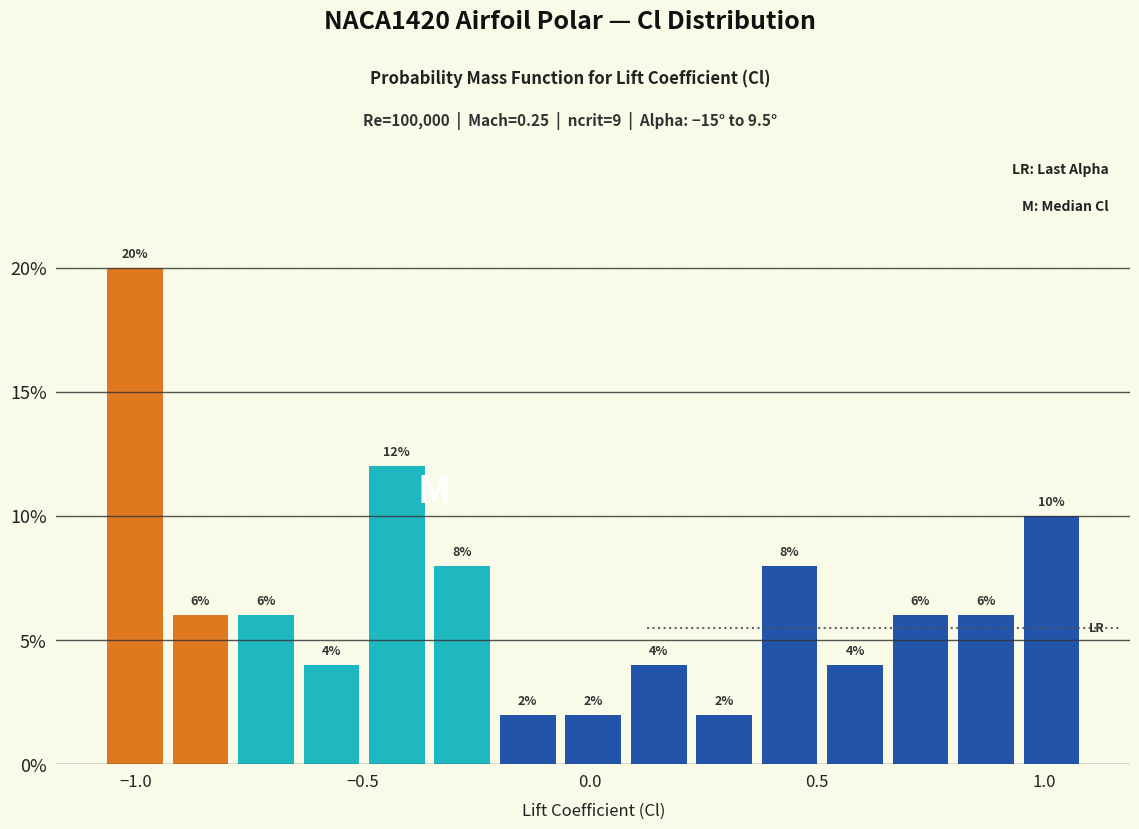

Around what value on the x-axis is the tallest bar? Give the approximate position of its centre, as read against the axis.

-1.00